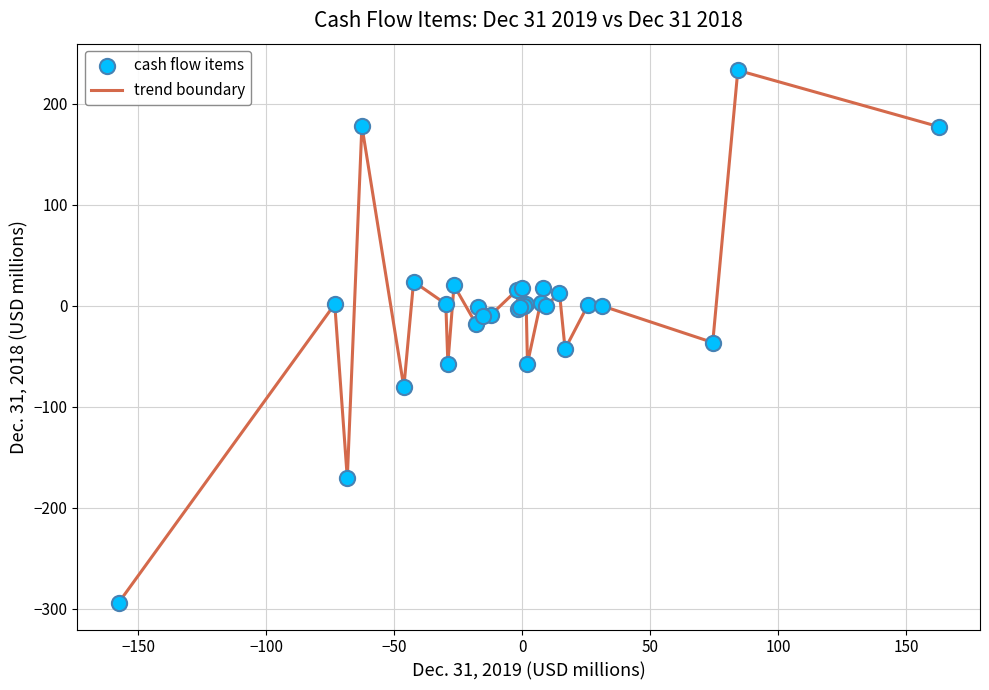

What is the difference between the maximum and minimum values?

527.3